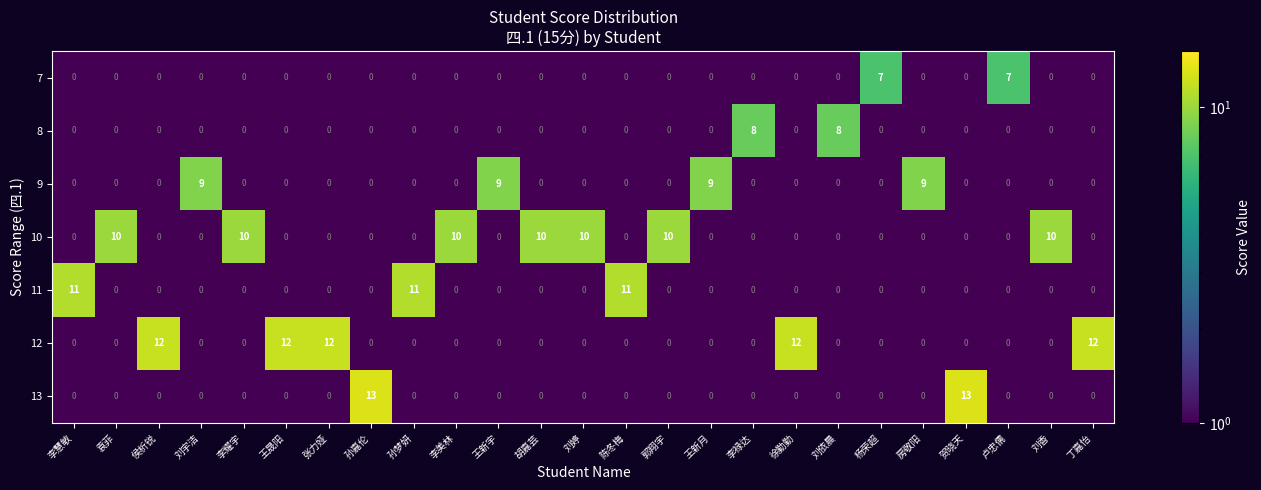

At how many categories does at least one series exceed 5?

25